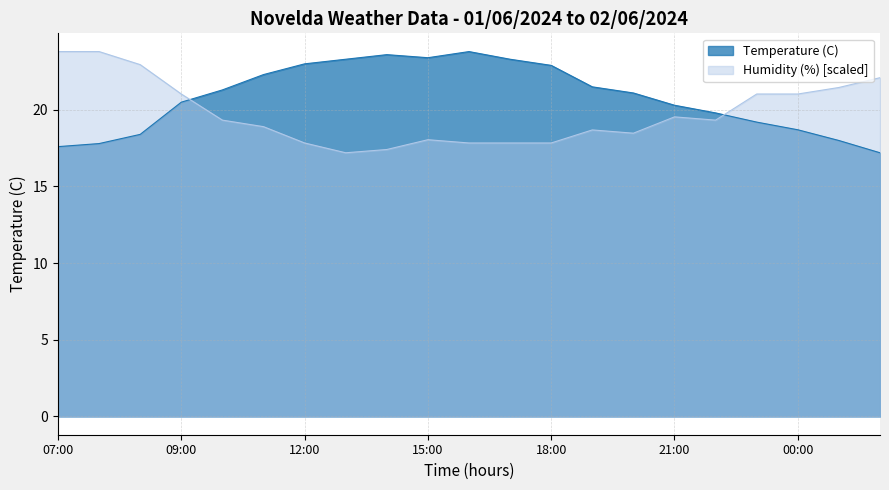

Which series has the largest total across all categories?

Temperature (C)